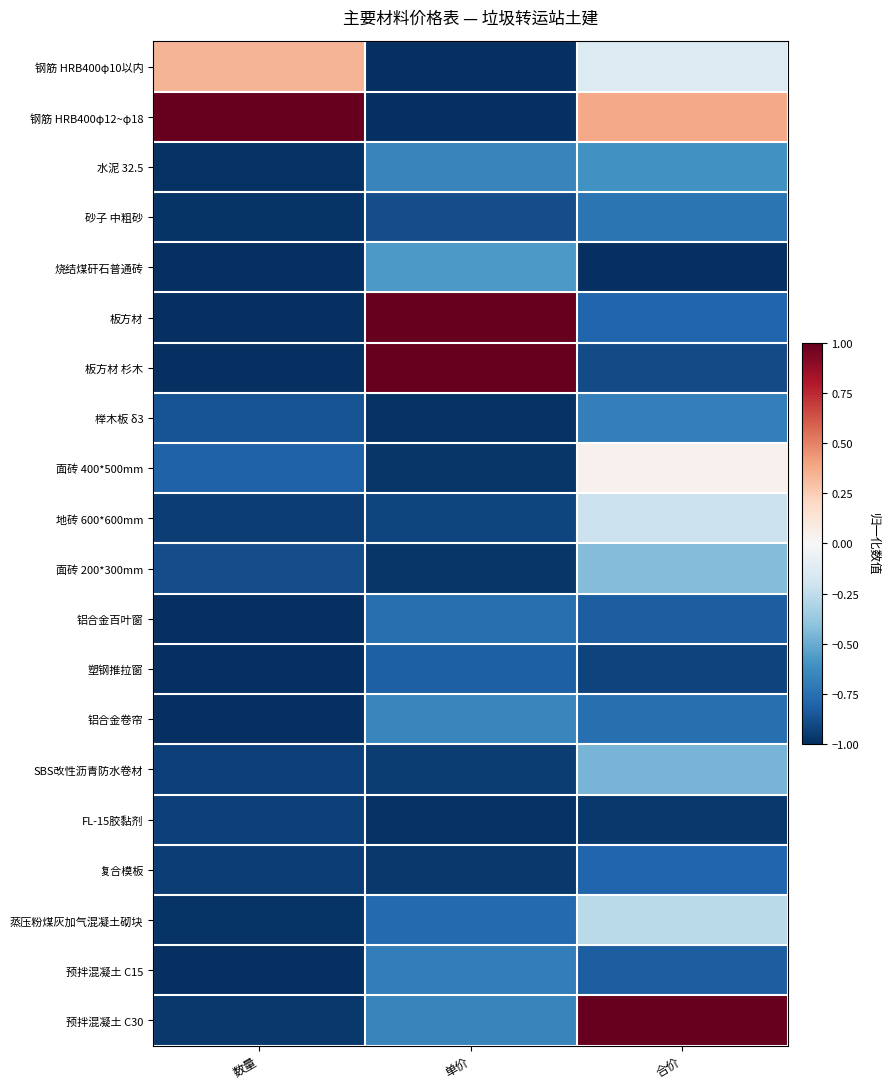

Count the number of data series in this chart.

20